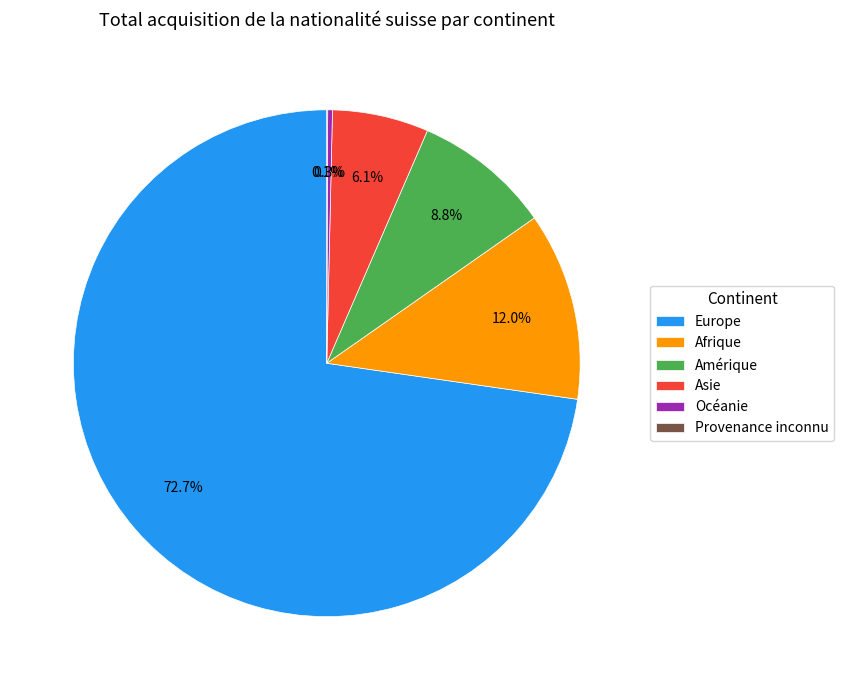

Is it true that Amérique is 9% of the pie?

True